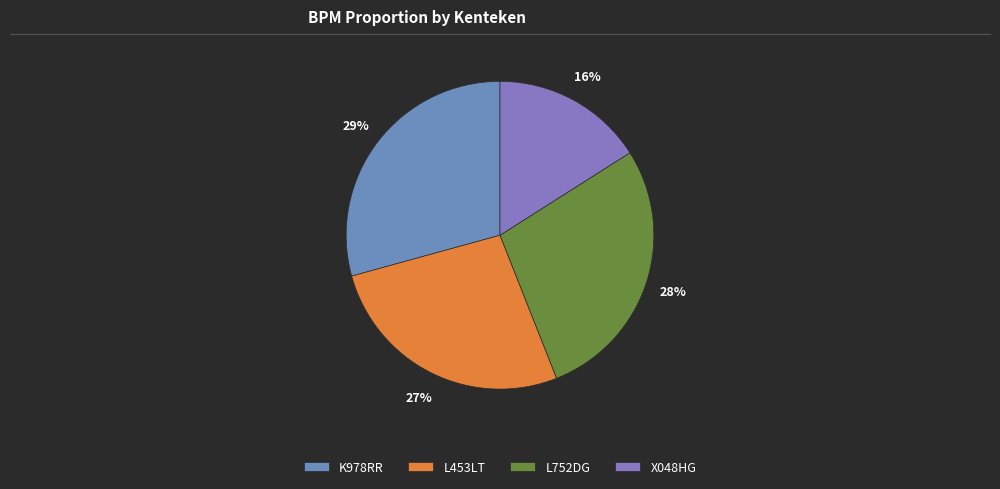

Is it true that L752DG is 35% of the pie?

False